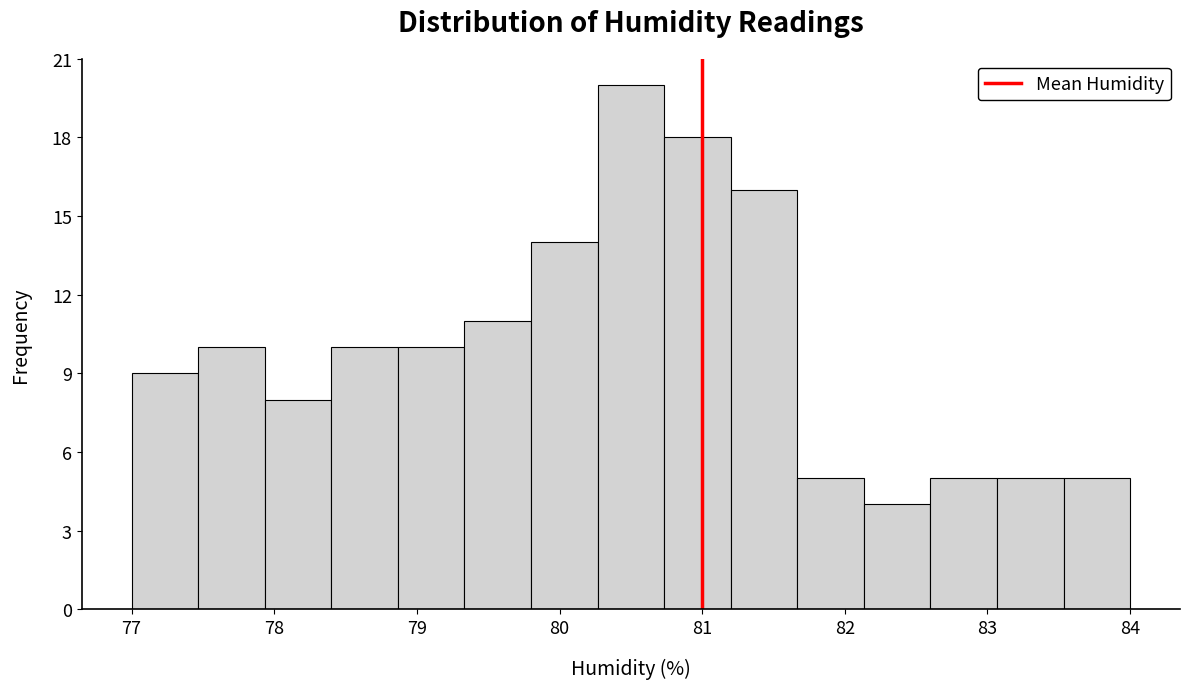

Over which range of the x-axis is the bar tallest?

80.3 to 80.7